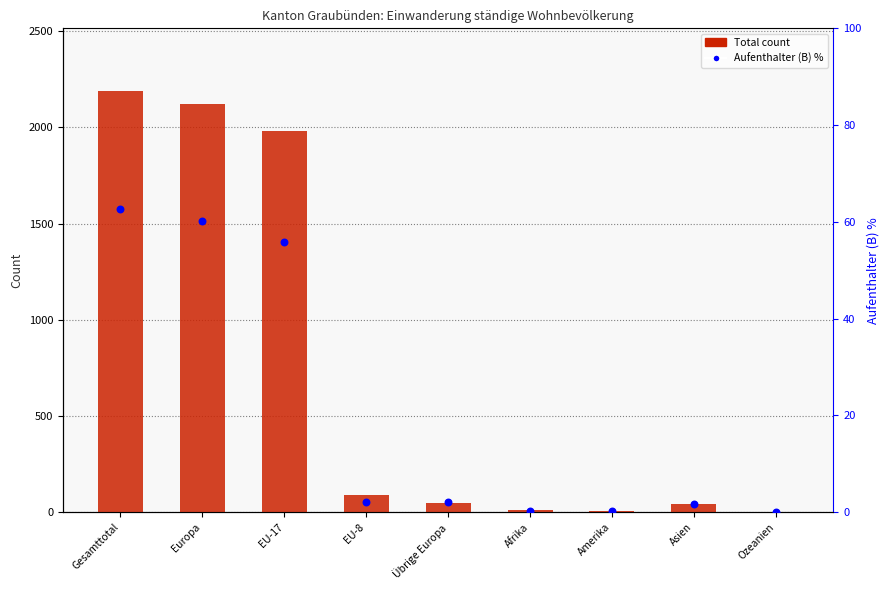

Which series has the largest total across all categories?

Total count